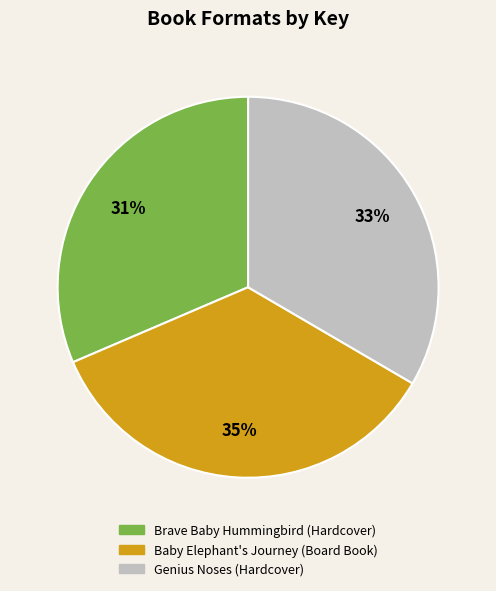

Which has a higher value, Brave Baby Hummingbird (Hardcover) or Baby Elephant's Journey (Board Book)?

Baby Elephant's Journey (Board Book)